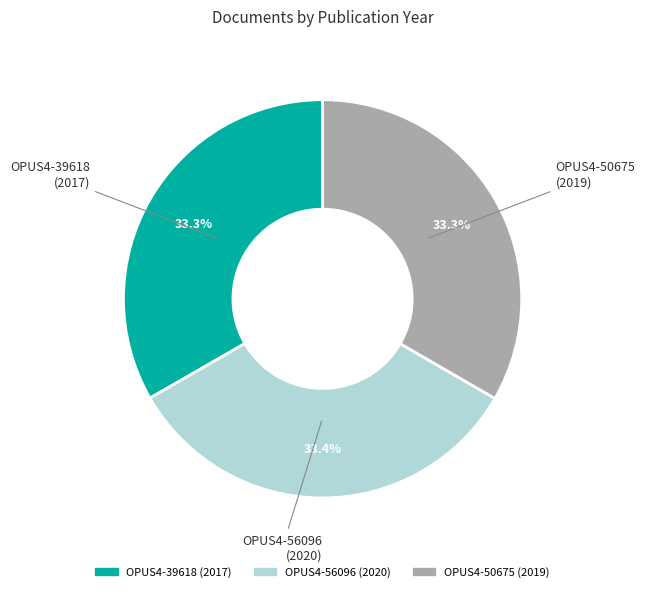

Does any single category account for the majority?

No